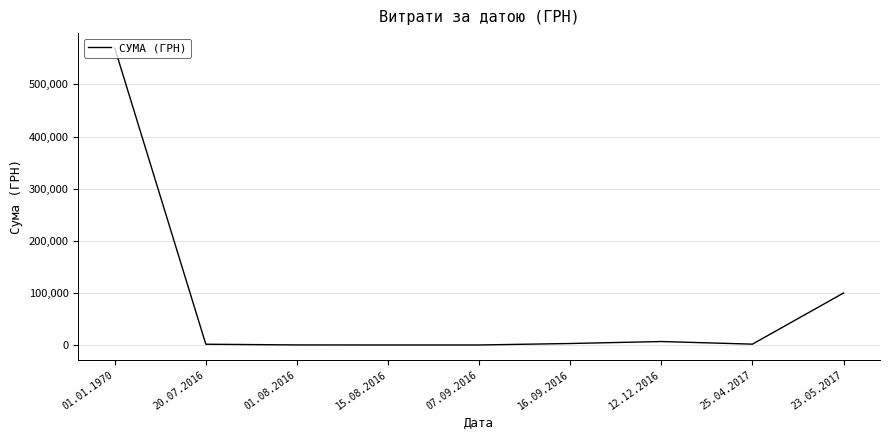

Count the number of categories in the chart.

9